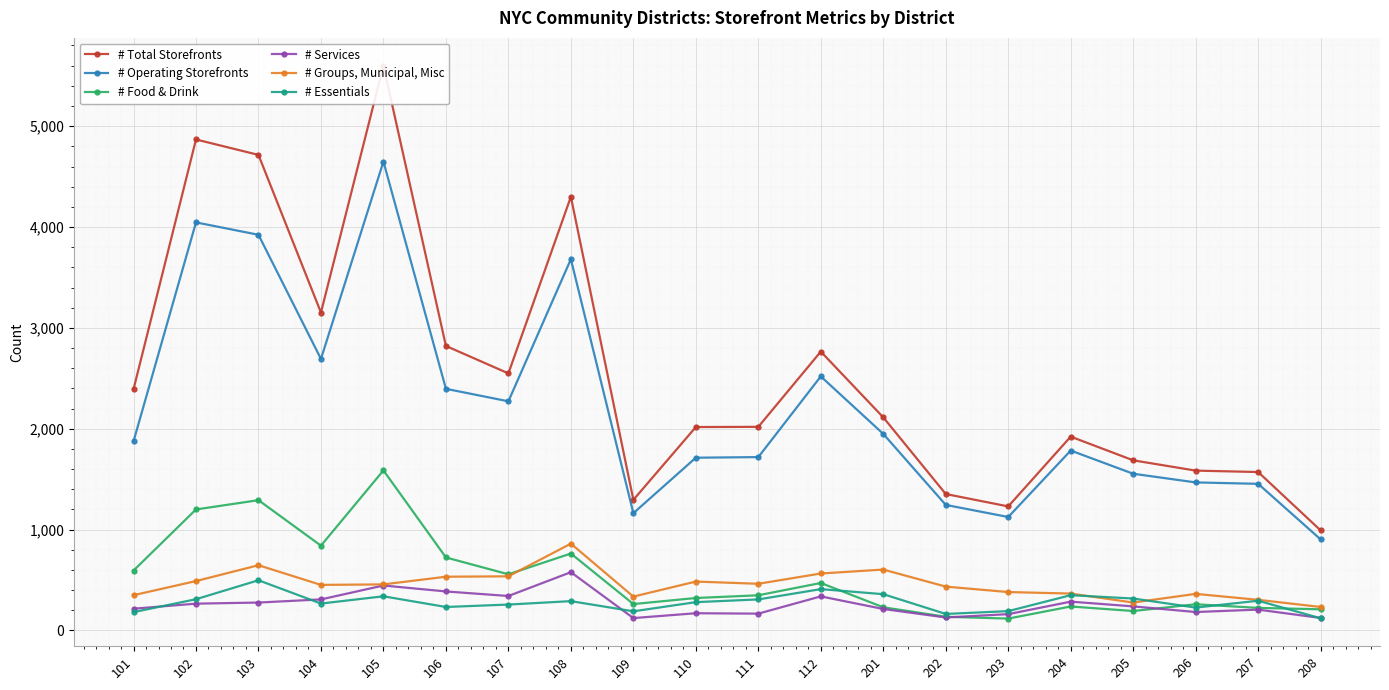

Rank the series by their maximum value, from lowest to highest.

# Essentials, # Services, # Groups, Municipal, Misc, # Food & Drink, # Operating Storefronts, # Total Storefronts